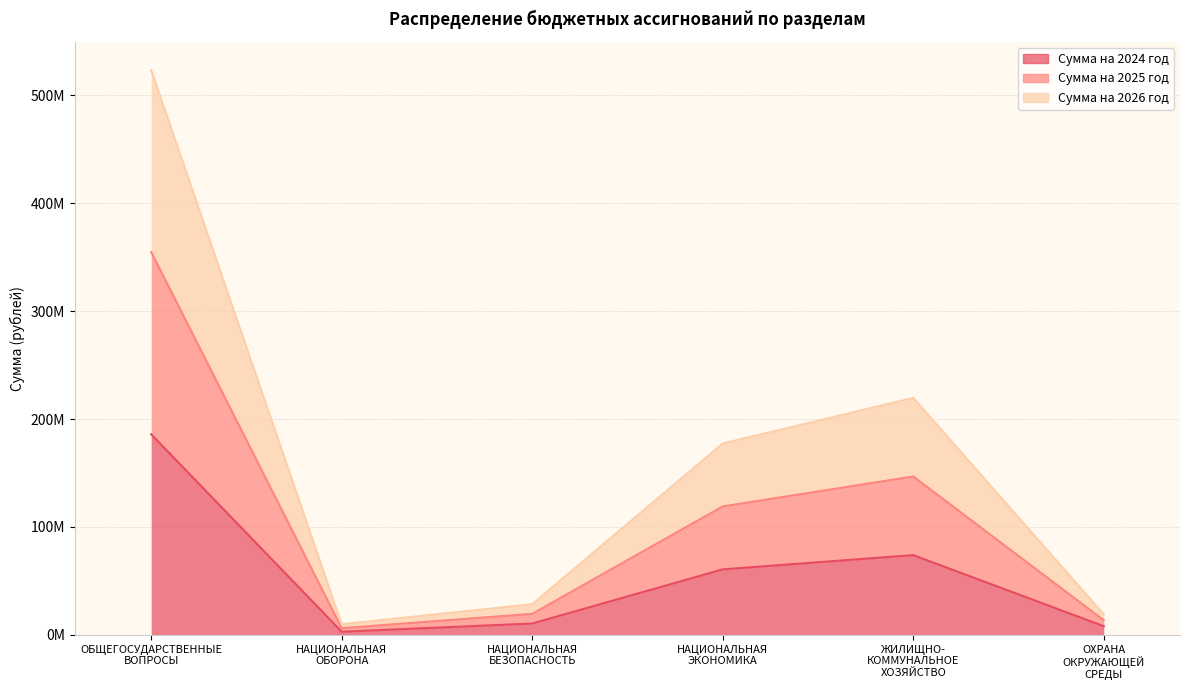

True or false: Сумма на 2025 год has a value of 117157579.4 at НАЦИОНАЛЬНАЯ
ЭКОНОМИКА.

False